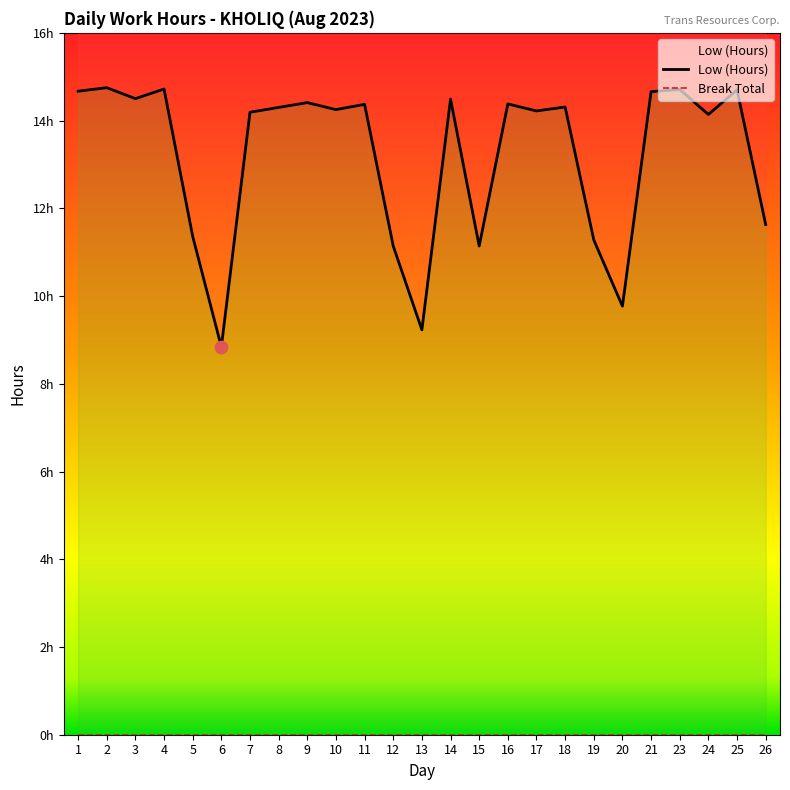

Which series reaches the maximum Y coordinate?

Low (Hours)